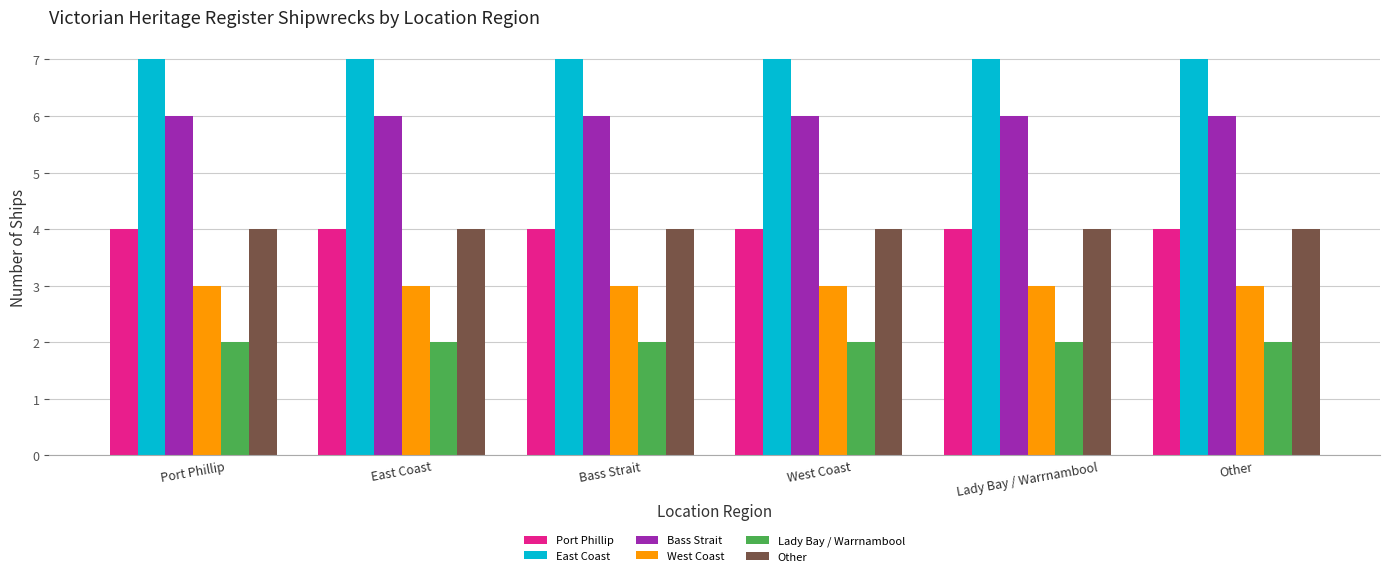

Is the value of Bass Strait at Lady Bay / Warrnambool greater than the value of East Coast at Other?

No